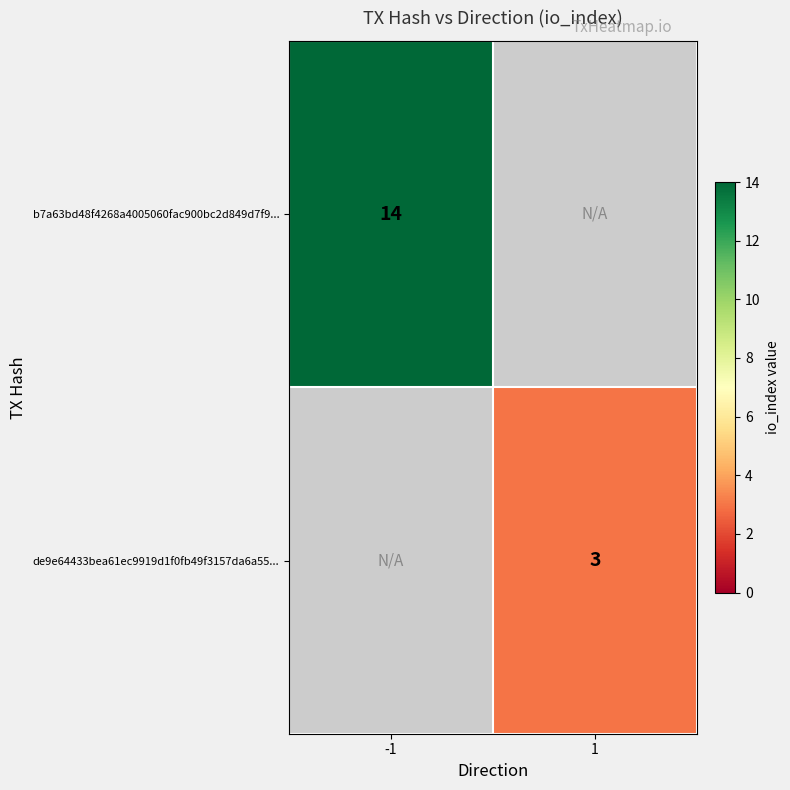

Is it true that de9e64433bea61ec9919d1f0fb49f3157da6a55... equals 3 at 1?

True